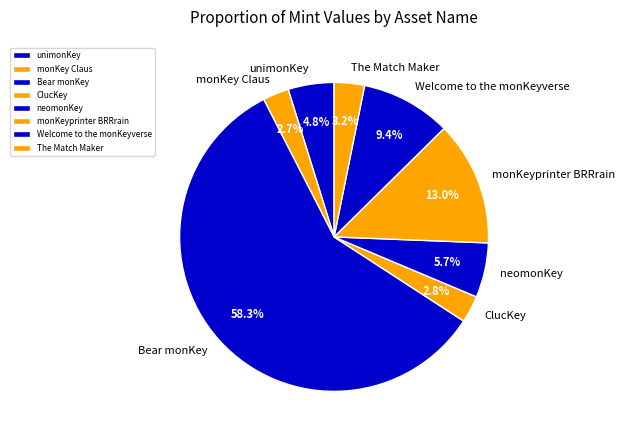

The monKeyprinter BRRrain slice represents 28% of the pie. True or false?

False